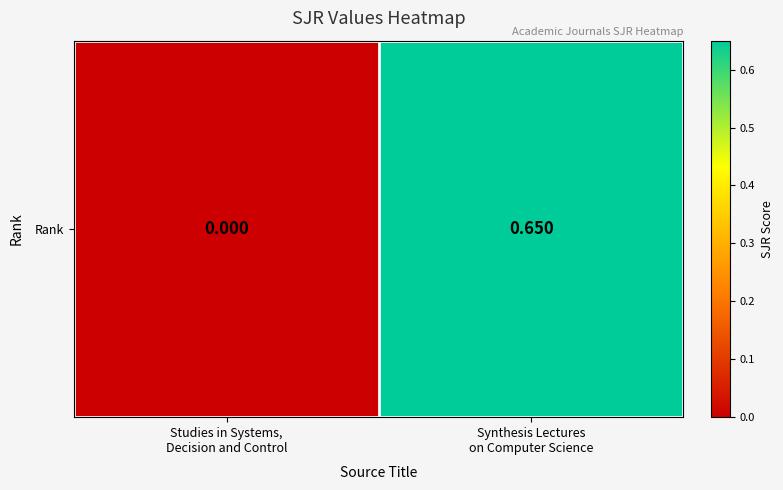

Count the number of categories in the chart.

2